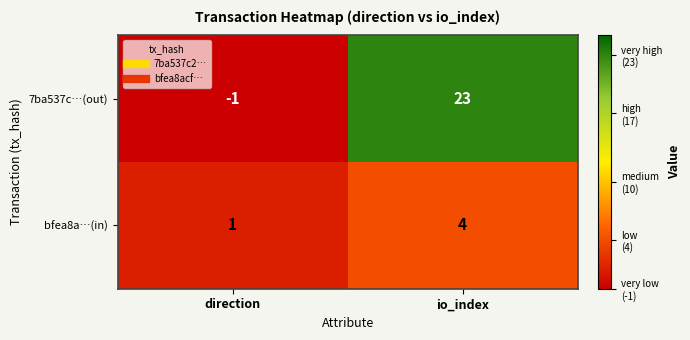

Reading left to right, list all the values displayed in this chart.

7ba537c…(out): direction=-1	io_index=23
bfea8a…(in): direction=1	io_index=4